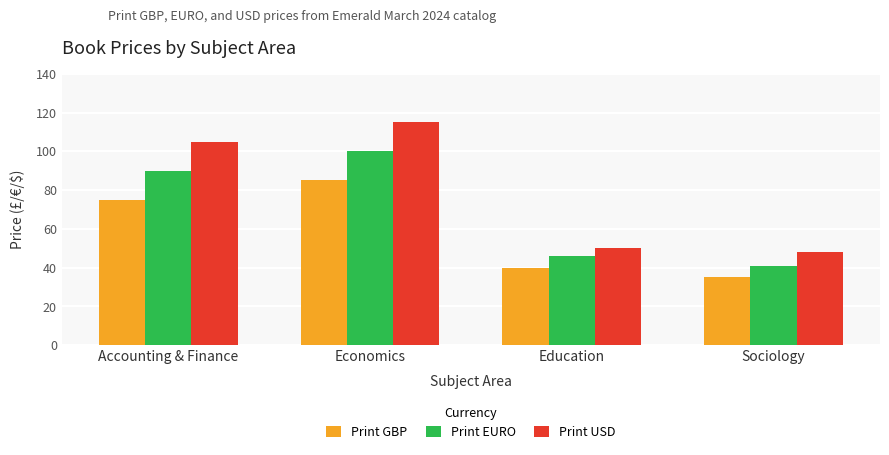

List the series in order of their overall mean, lowest first.

Print GBP, Print EURO, Print USD